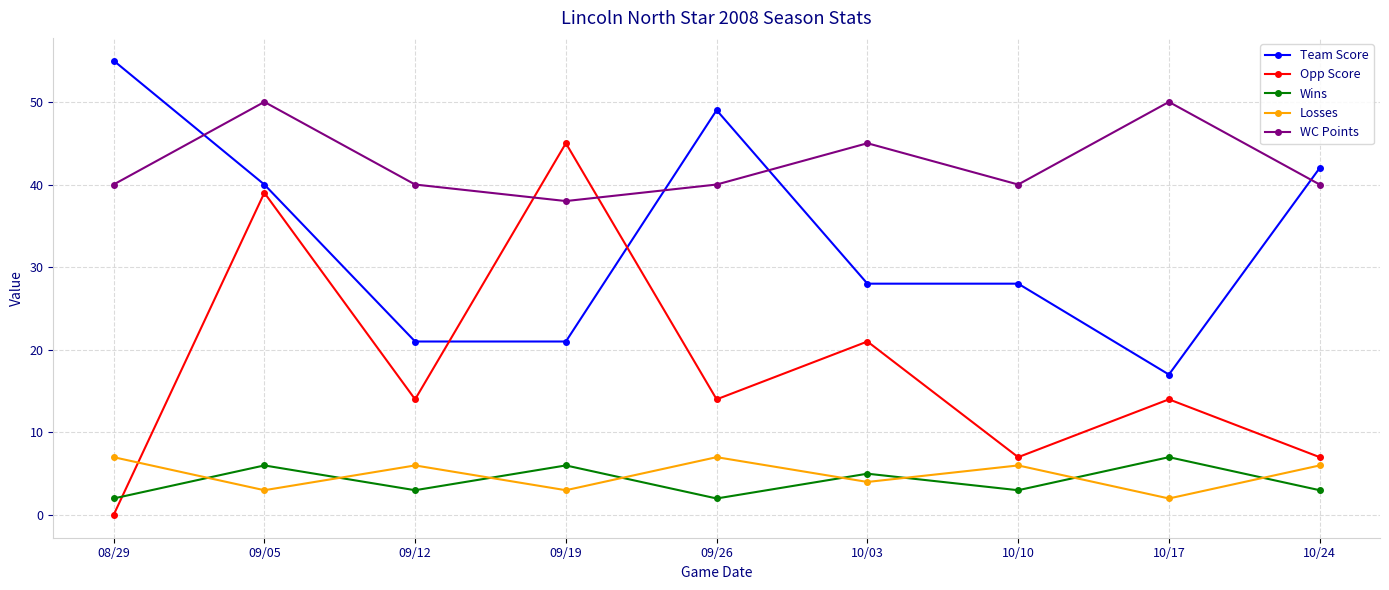

Reading left to right, what are all the values shown in this chart?

Team Score: 08/29=55	09/05=40	09/12=21	09/19=21	09/26=49	10/03=28	10/10=28	10/17=17	10/24=42
Opp Score: 08/29=0	09/05=39	09/12=14	09/19=45	09/26=14	10/03=21	10/10=7	10/17=14	10/24=7
Wins: 08/29=2	09/05=6	09/12=3	09/19=6	09/26=2	10/03=5	10/10=3	10/17=7	10/24=3
Losses: 08/29=7	09/05=3	09/12=6	09/19=3	09/26=7	10/03=4	10/10=6	10/17=2	10/24=6
WC Points: 08/29=40	09/05=50	09/12=40	09/19=38	09/26=40	10/03=45	10/10=40	10/17=50	10/24=40